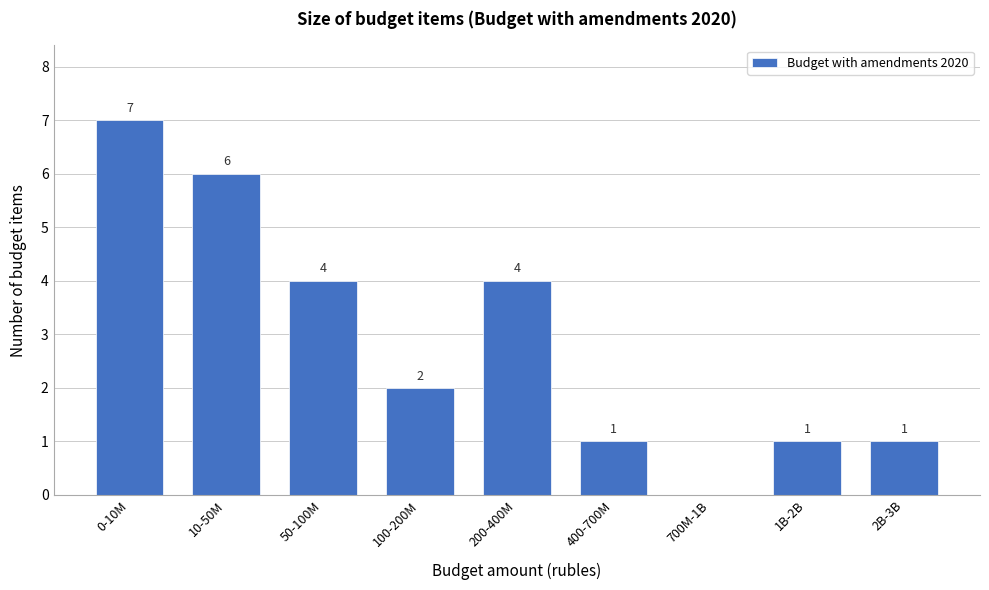

Reading left to right, what are all the values shown in this chart?

0-10M=7	10-50M=6	50-100M=4	100-200M=2	200-400M=4	400-700M=1	700M-1B=0	1B-2B=1	2B-3B=1